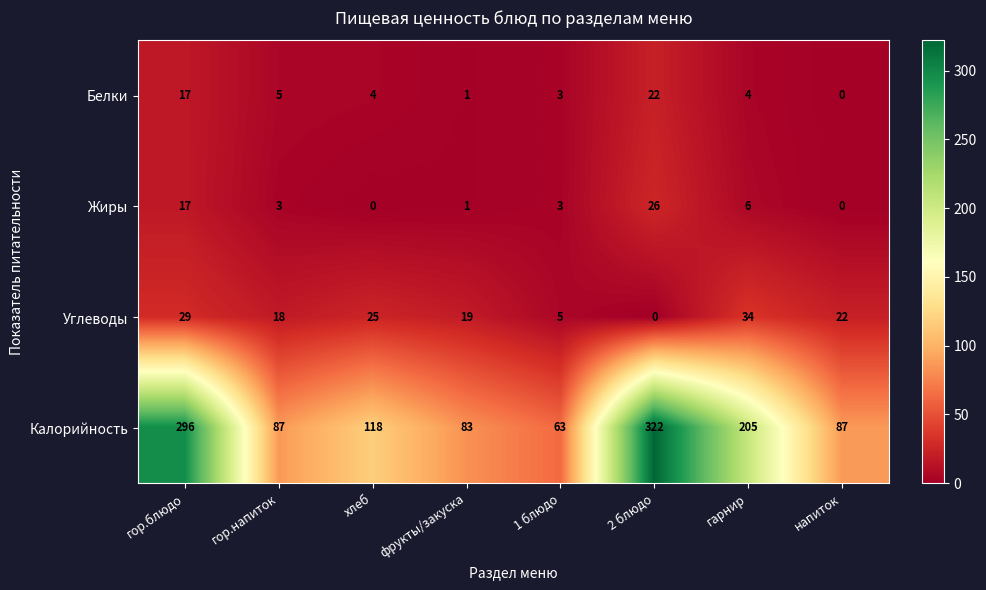

Where does the Углеводы series first go above 22?

гор.блюдо